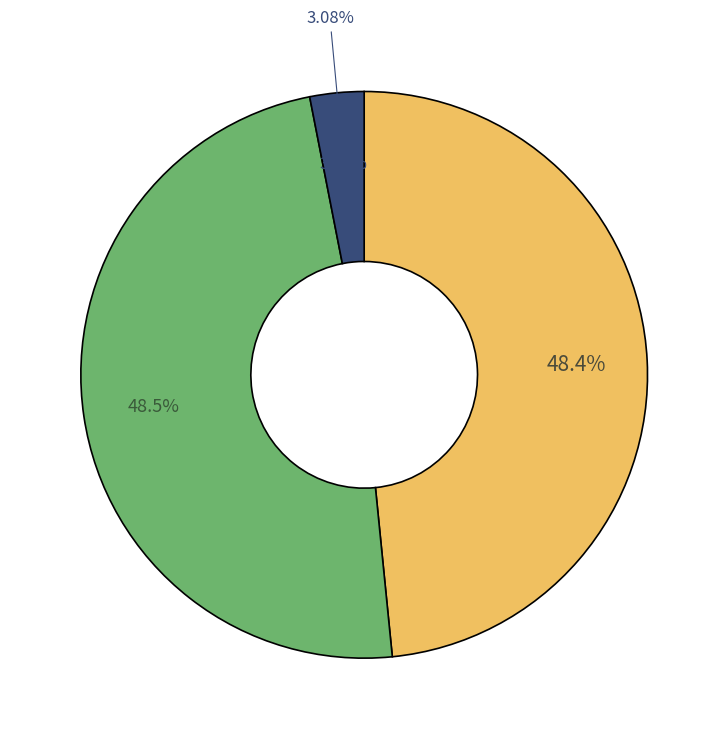

Count the number of slices in the pie.

9